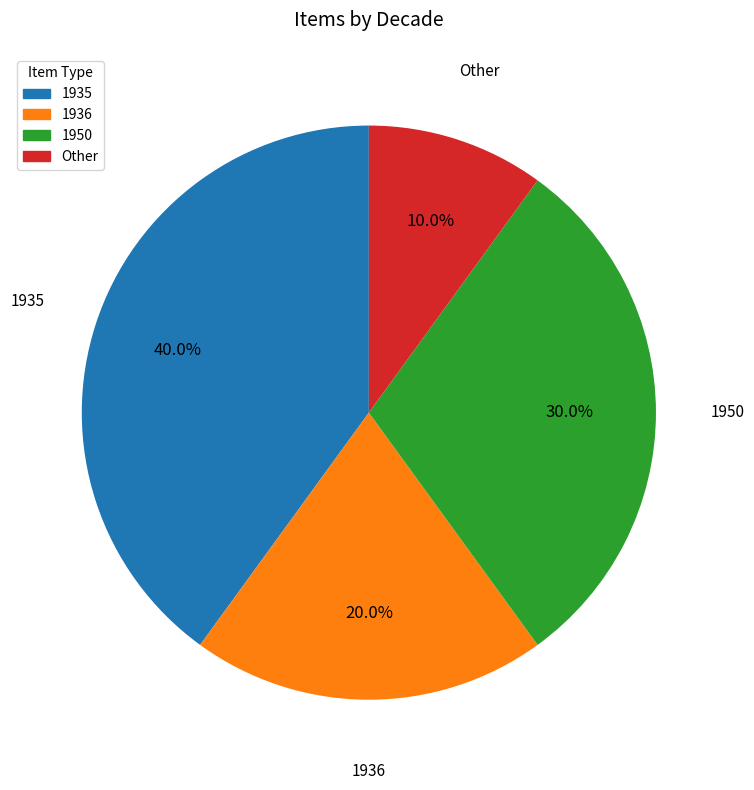

Does 1936 represent more than half of the total?

No